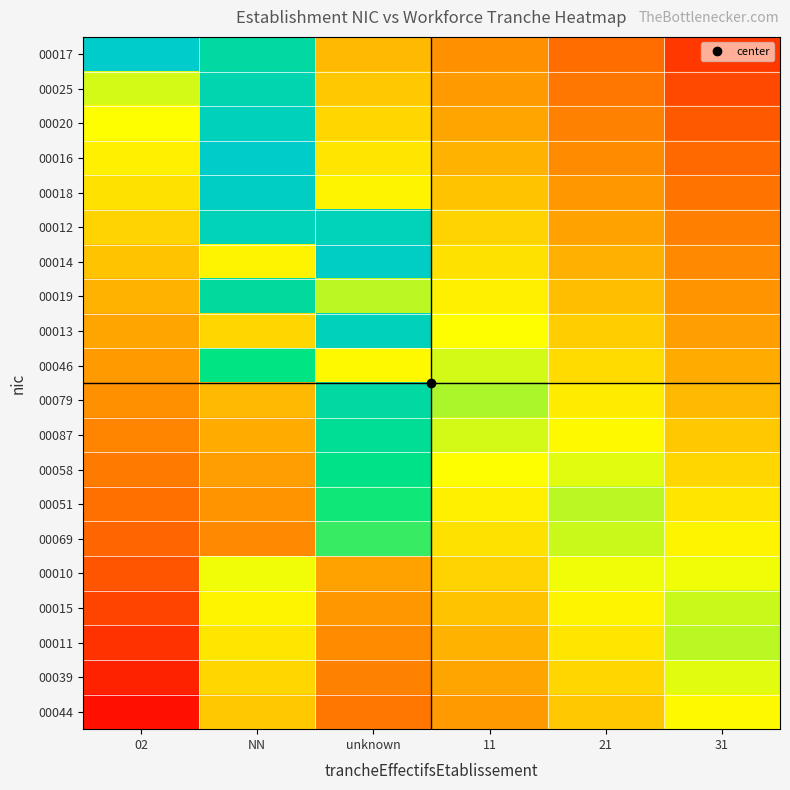

At which category does the chart reach its minimum across all series?

02